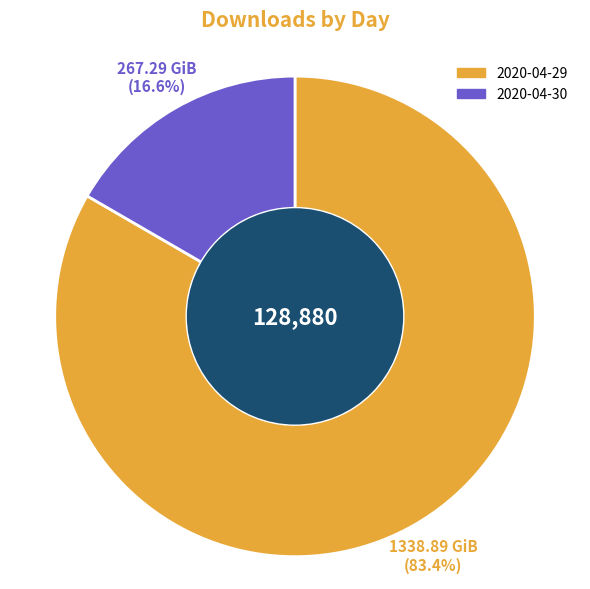

Which category has the biggest portion of the pie?

2020-04-29